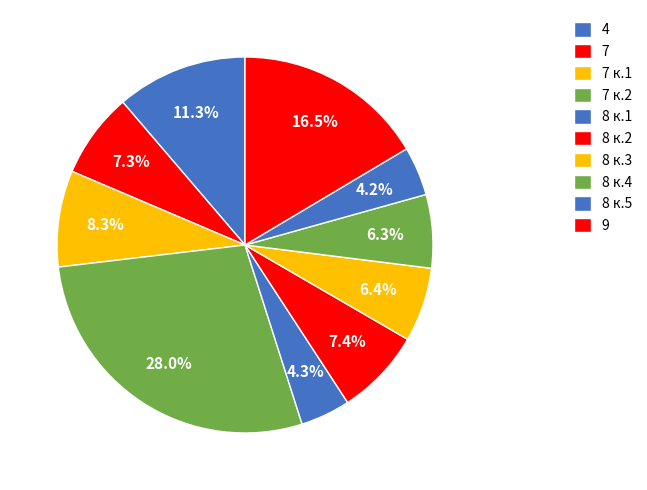

Rank the categories by value from lowest to highest.

8 к.5, 8 к.1, 8 к.4, 8 к.3, 7, 8 к.2, 7 к.1, 4, 9, 7 к.2